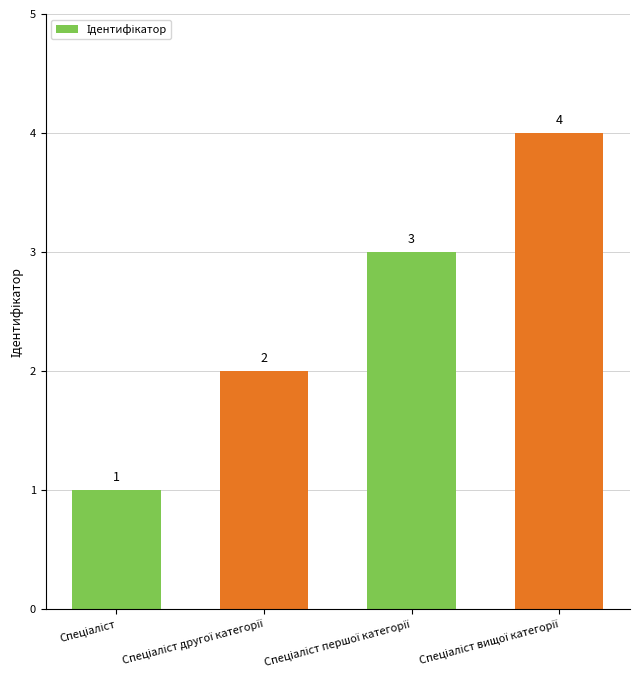

What is the maximum value shown in the chart?

4